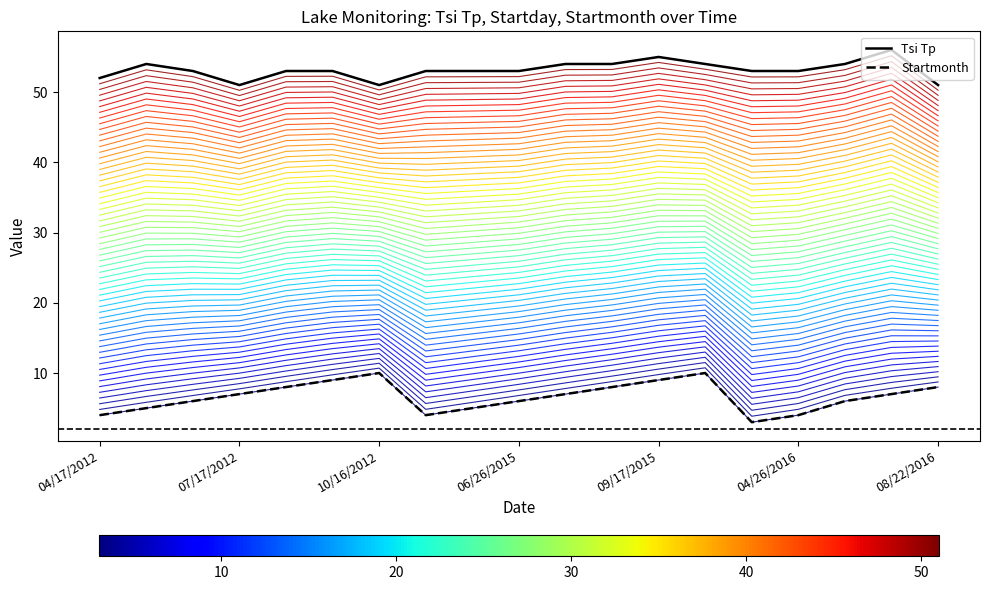

True or false: Startmonth and Tsi Tp intersect in this chart.

False